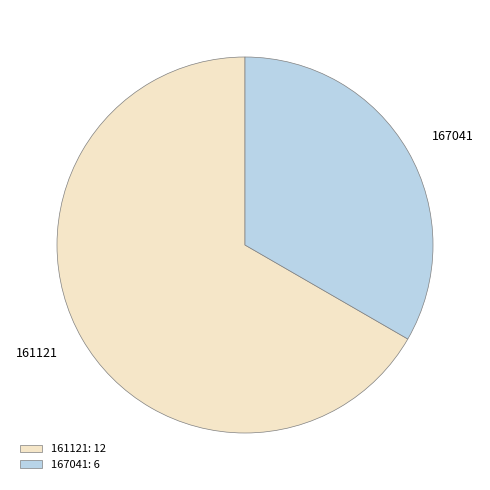

Does any single category account for the majority?

Yes